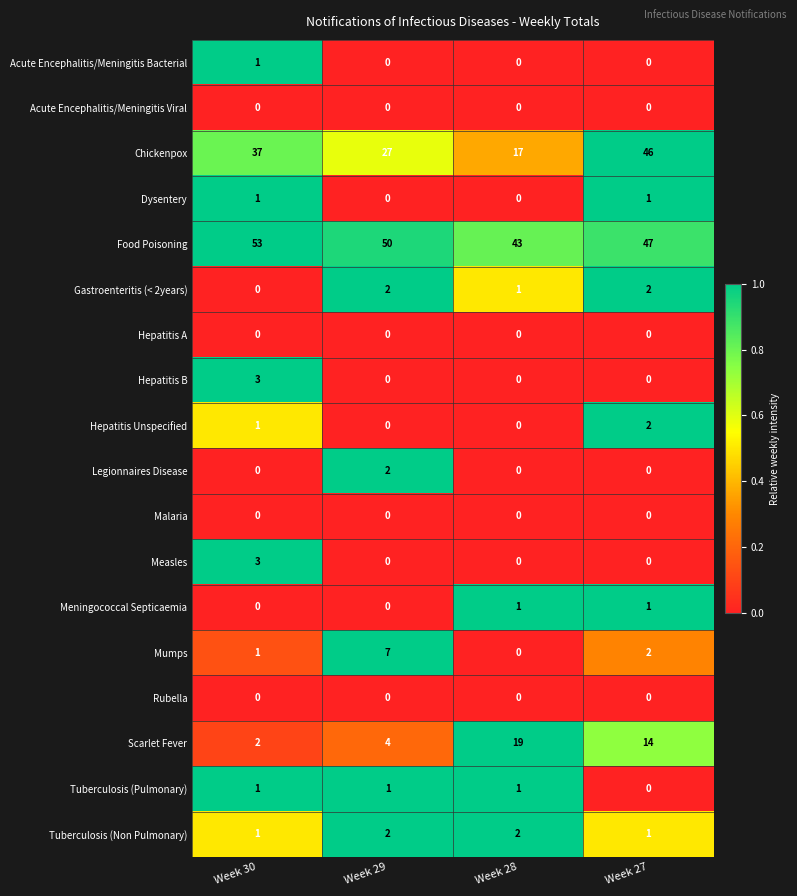

Between Week 29 and Week 28, which series saw the biggest shift?

Scarlet Fever